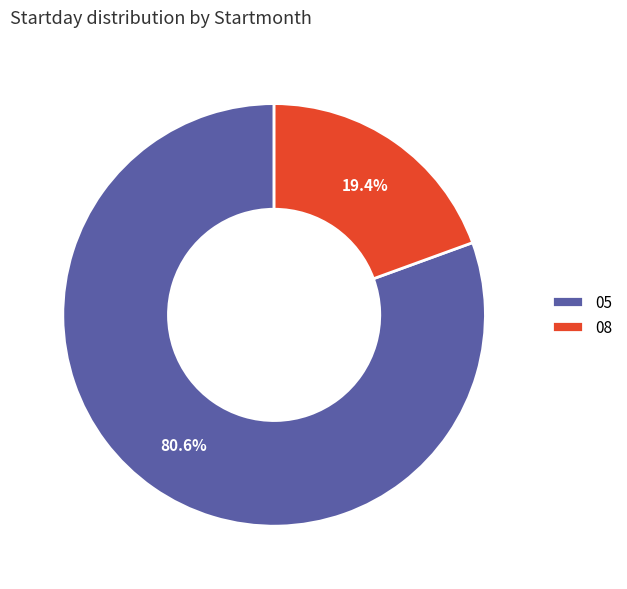

To the nearest percent, what is the difference between the 08 and 05 slice percentages?

61%